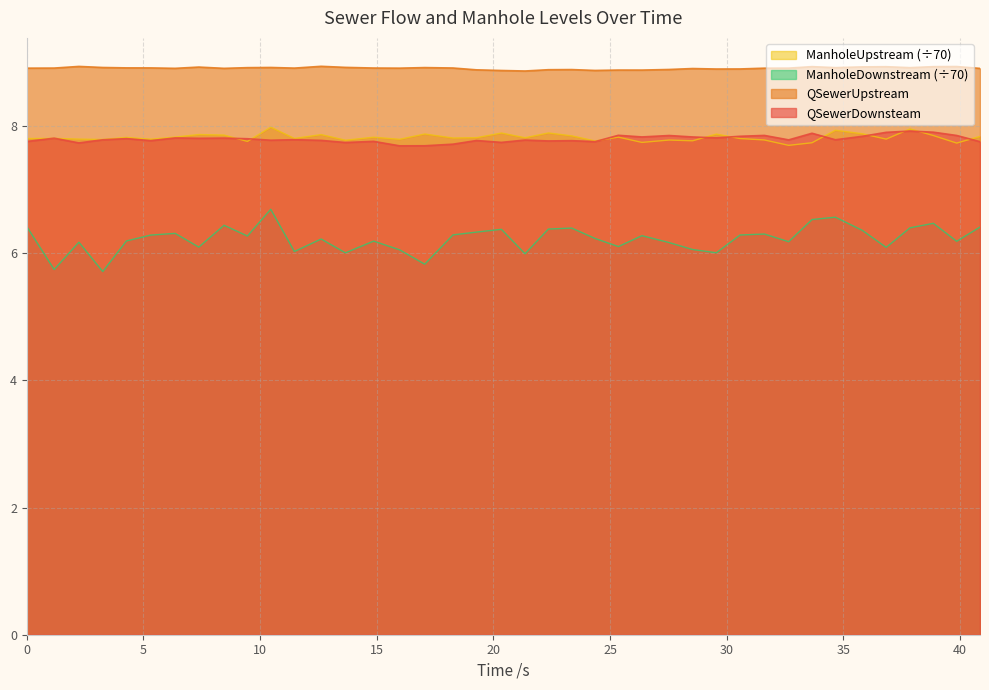

Does the chart have visible grid lines?

Yes